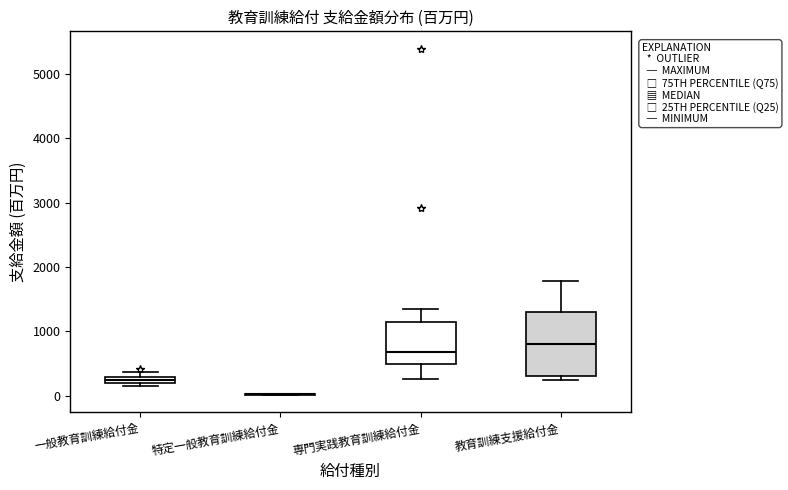

Which box is the tallest, from its lower edge to its upper edge?

教育訓練支援給付金